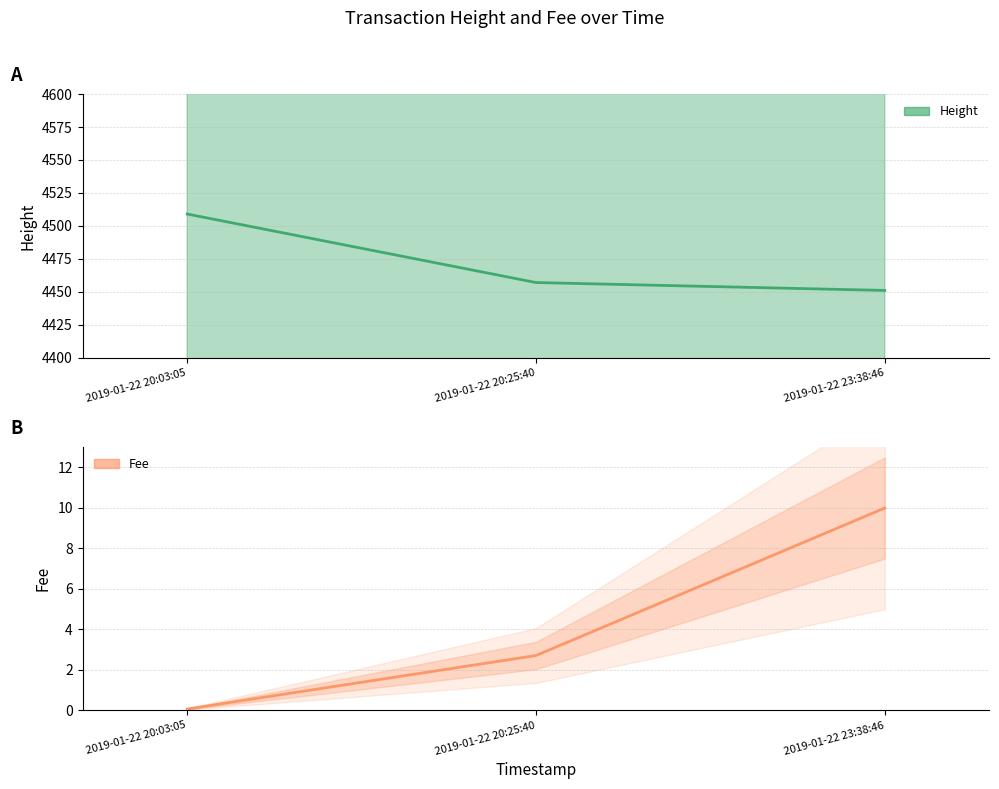

Reading left to right, what are all the values shown in this chart?

Height: 2019-01-22 20:03:05=4509.0	2019-01-22 20:25:40=4457.0	2019-01-22 23:38:46=4451.0
Fee: 2019-01-22 20:03:05=0.1	2019-01-22 20:25:40=2.7	2019-01-22 23:38:46=10.0